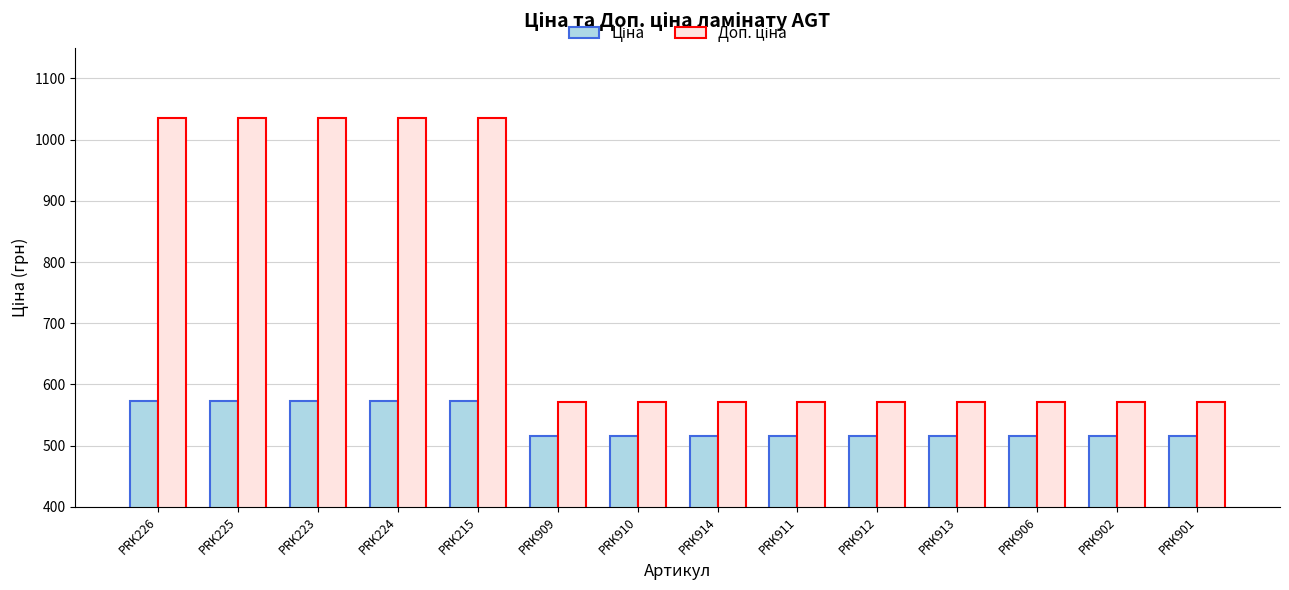

What is the total value across all series at PRK223?

1608.6